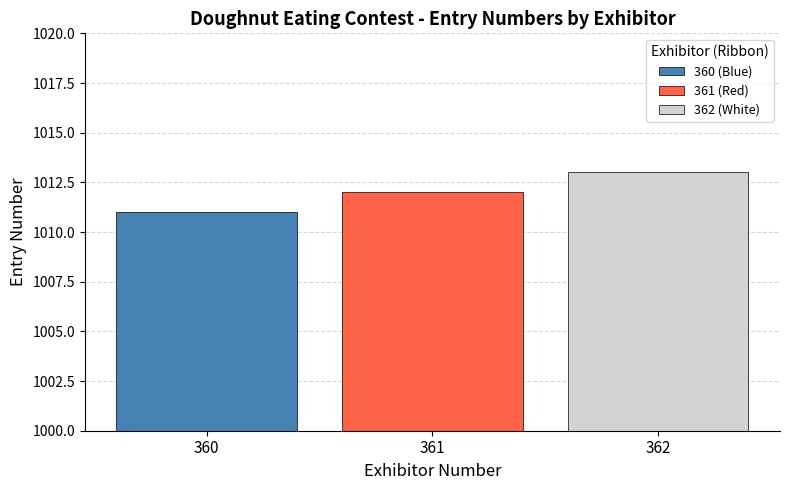

What is the approximate value of 360 (Blue) at 361?

1011